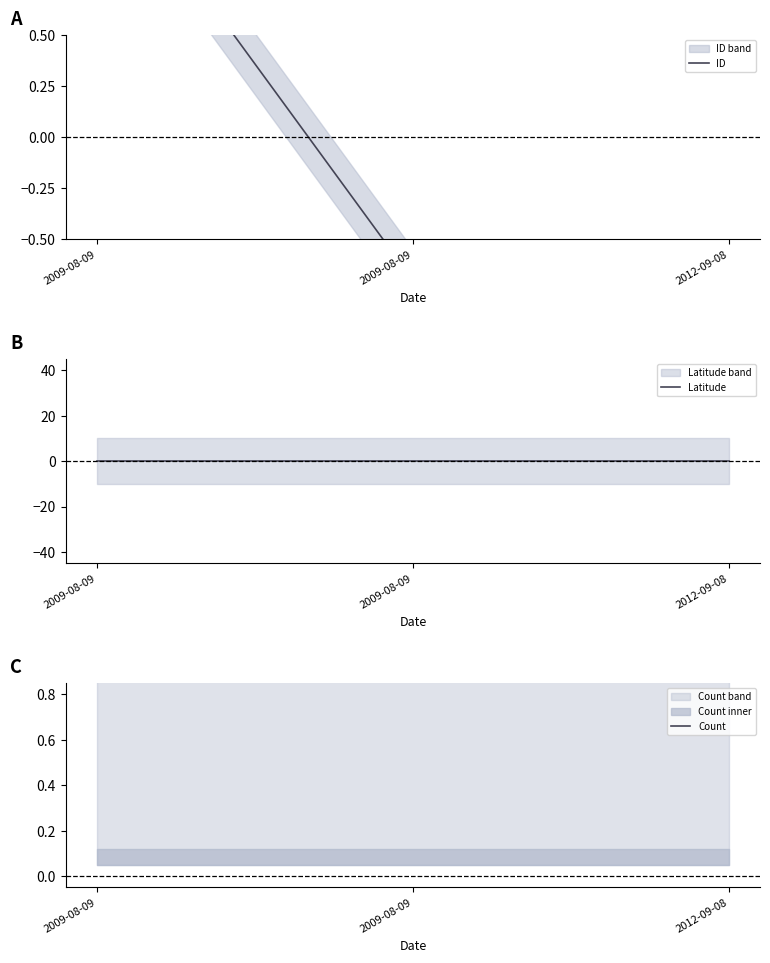

Reading left to right, what are all the values shown in this chart?

ID: 1.4	-0.7	-0.7
Latitude: 0.0	0.0	0.0
Count: 1.5	1.5	1.5